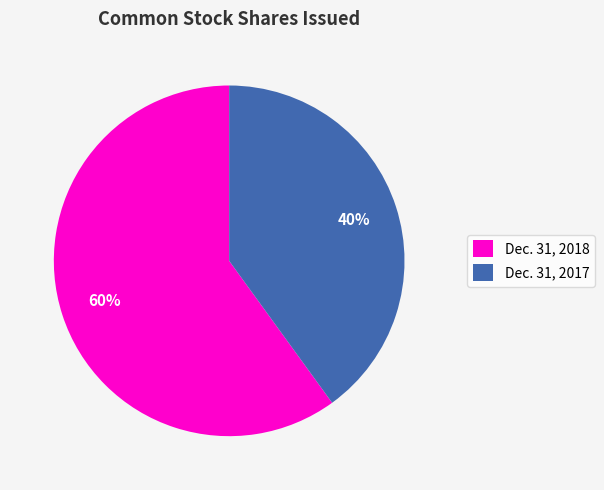

Count the number of slices in the pie.

2